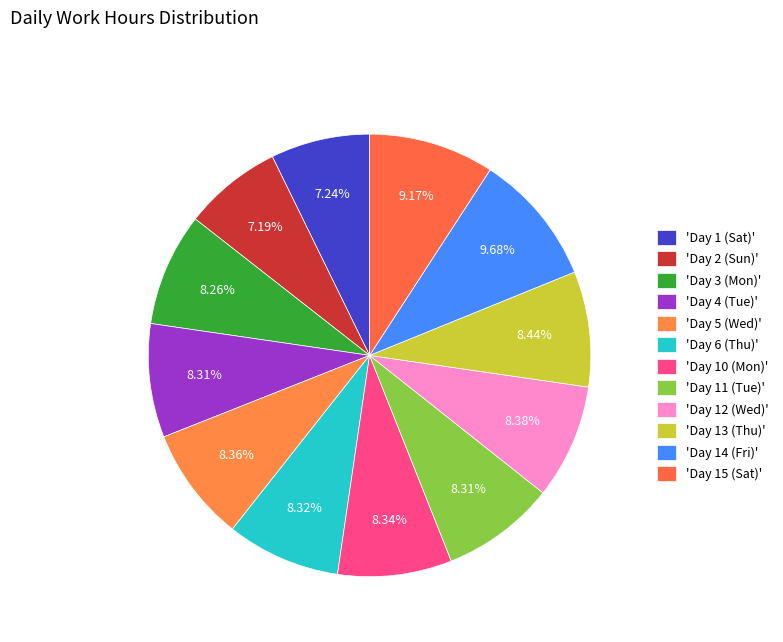

Count the number of slices in the pie.

12